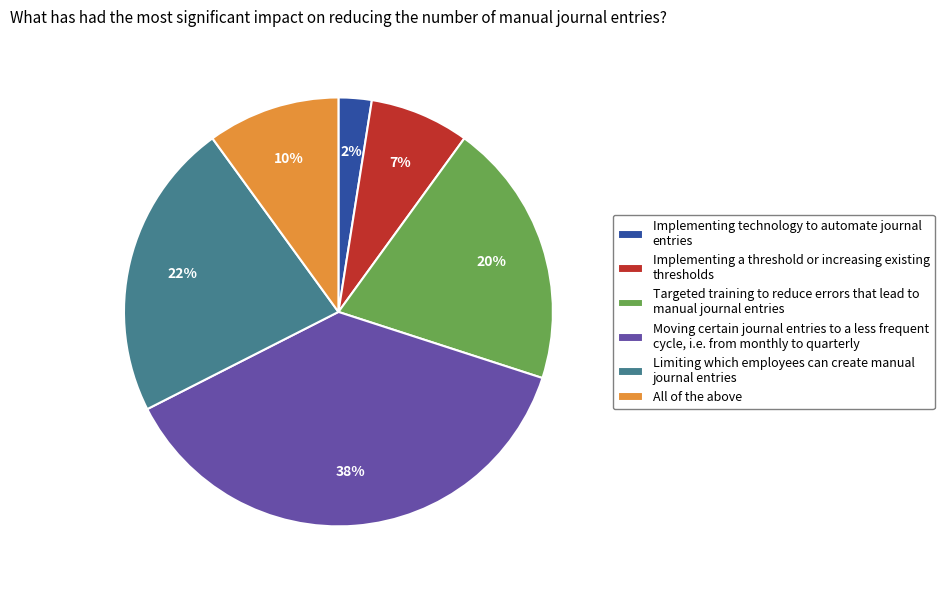

To the nearest percent, what is the average slice percentage?

17%